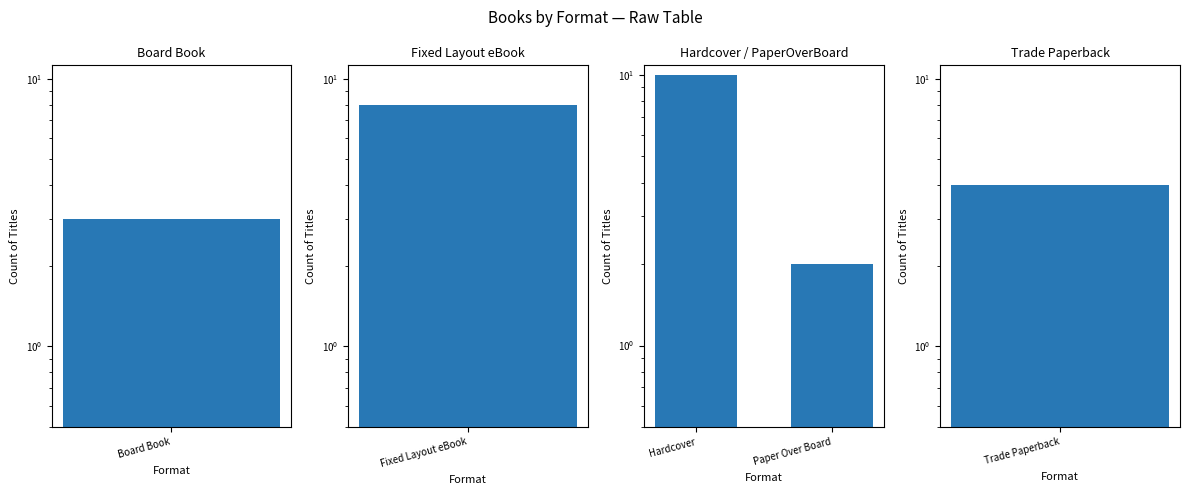

Does the chart contain stacked bars?

No